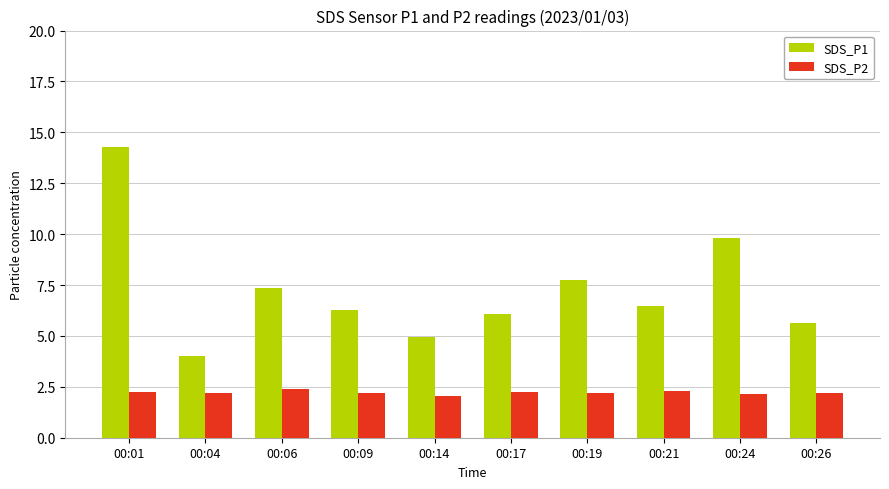

What is the value of the SDS_P1 bar at the 4th from the left?

6.3